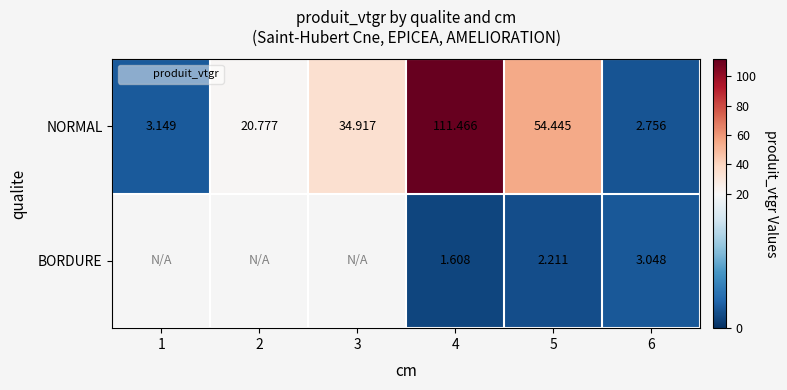

What is the total value across all series at 6?

5.8